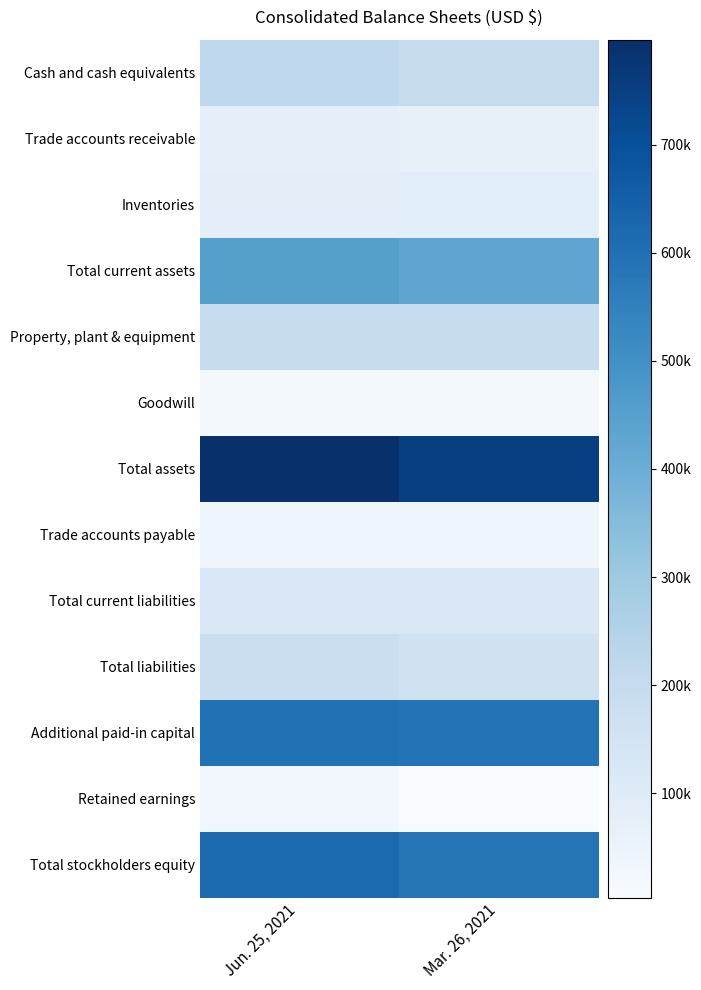

Count the number of data series in this chart.

13